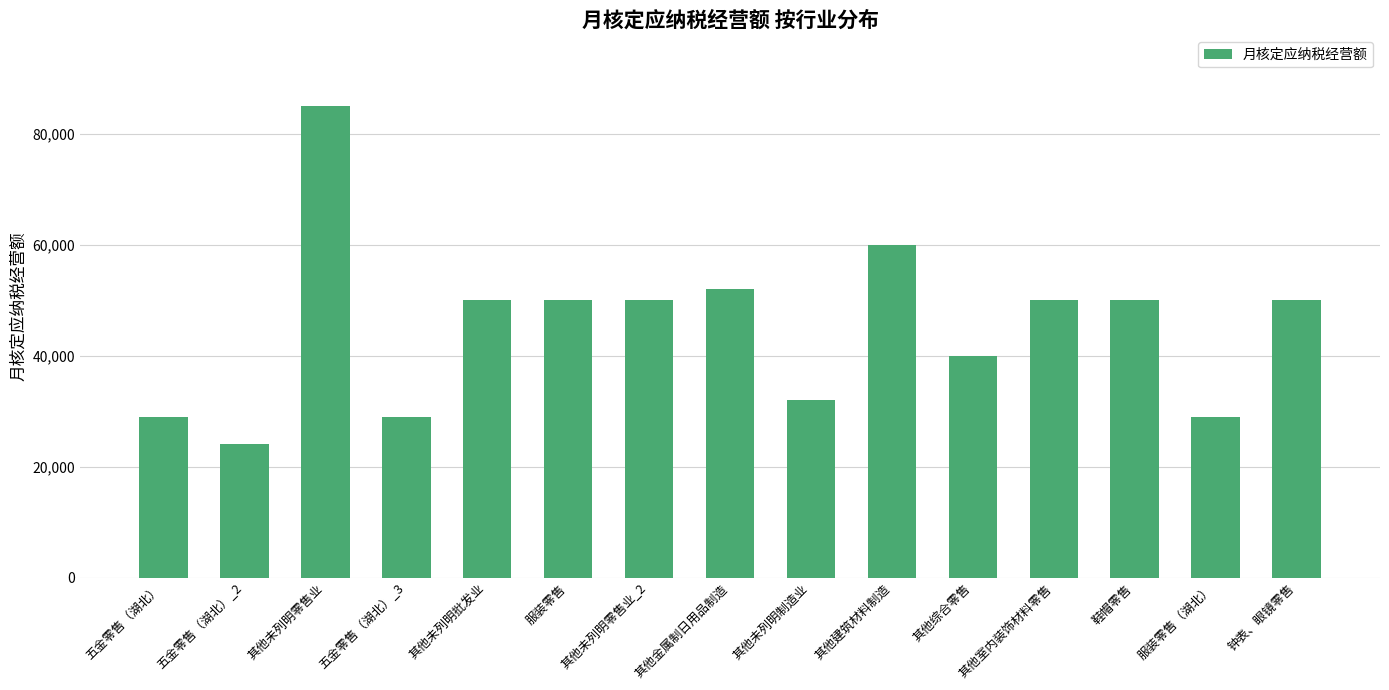

Does the chart contain stacked bars?

No